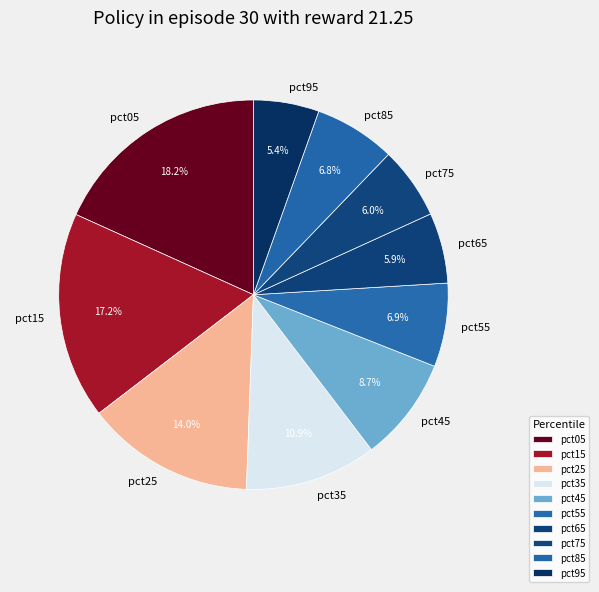

How many slices are in this pie chart?

10